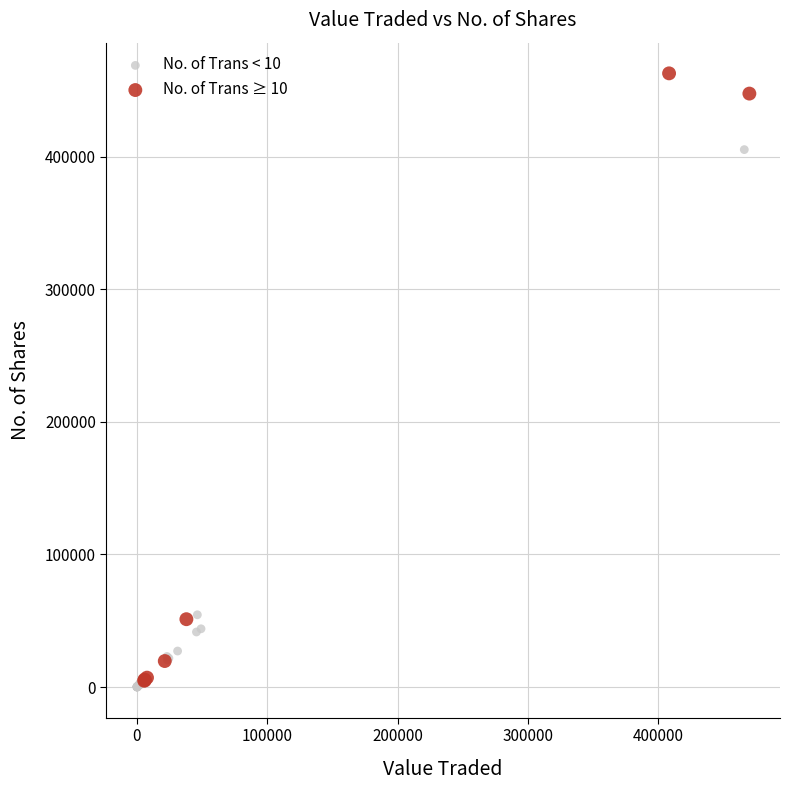

Which series has the widest spread of Y values?

No. of Trans ≥ 10